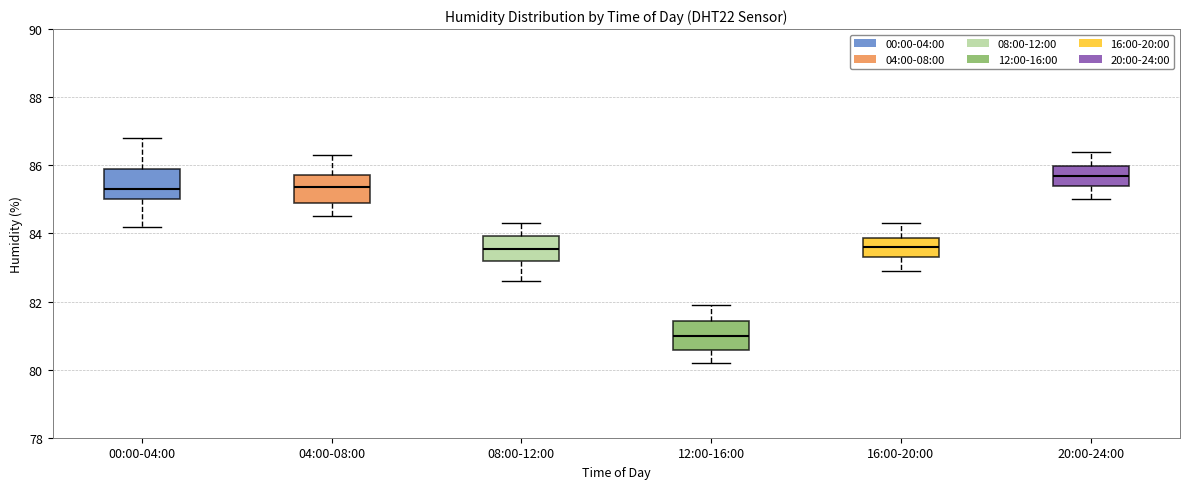

Reading left to right, transcribe this box plot: for each box, give where its median line is, the range the box spans, and where its two whiskers end, as read against the y-axis. The values are not printed on the chart, so give them approximately, as read against the axis.

00:00-04:00: median 85.4, box 85.0 to 86.0, whiskers 84.2 to 86.8
04:00-08:00: median 85.4, box 85.0 to 85.8, whiskers 84.6 to 86.4
08:00-12:00: median 83.6, box 83.2 to 84.0, whiskers 82.6 to 84.4
12:00-16:00: median 81.0, box 80.6 to 81.4, whiskers 80.2 to 82.0
16:00-20:00: median 83.6, box 83.4 to 83.8, whiskers 83.0 to 84.4
20:00-24:00: median 85.8, box 85.4 to 86.0, whiskers 85.0 to 86.4